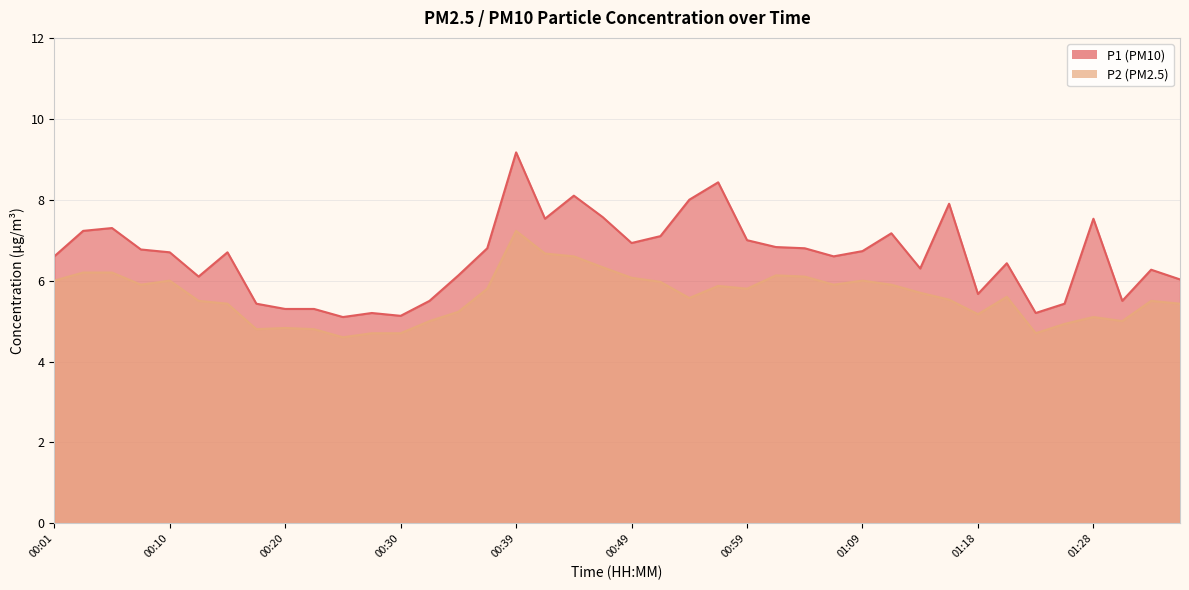

Does the chart have visible grid lines?

Yes